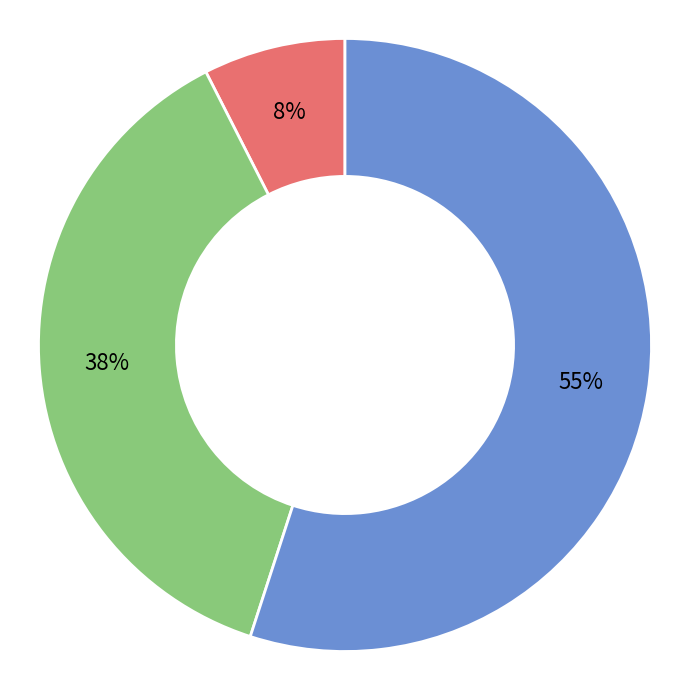

How many slices are in this pie chart?

3